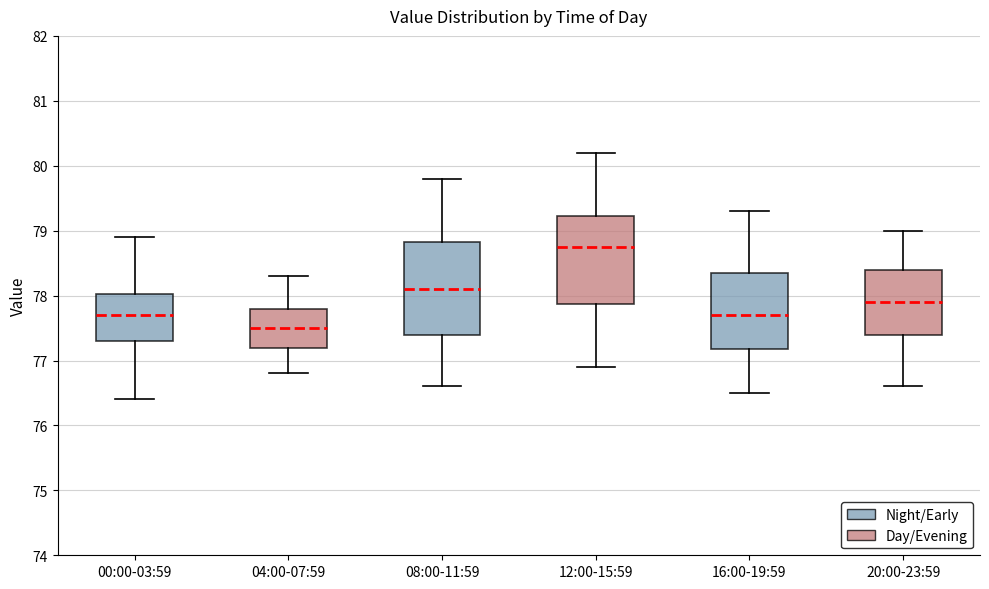

Reading left to right, transcribe this box plot: for each box, give where its median line is, the range the box spans, and where its two whiskers end, as read against the y-axis. The values are not printed on the chart, so give them approximately, as read against the axis.

00:00-03:59: median 77.7, box 77.3 to 78.0, whiskers 76.4 to 78.9
04:00-07:59: median 77.5, box 77.2 to 77.8, whiskers 76.8 to 78.3
08:00-11:59: median 78.1, box 77.4 to 78.8, whiskers 76.6 to 79.8
12:00-15:59: median 78.8, box 77.9 to 79.2, whiskers 76.9 to 80.2
16:00-19:59: median 77.7, box 77.2 to 78.4, whiskers 76.5 to 79.3
20:00-23:59: median 77.9, box 77.4 to 78.4, whiskers 76.6 to 79.0